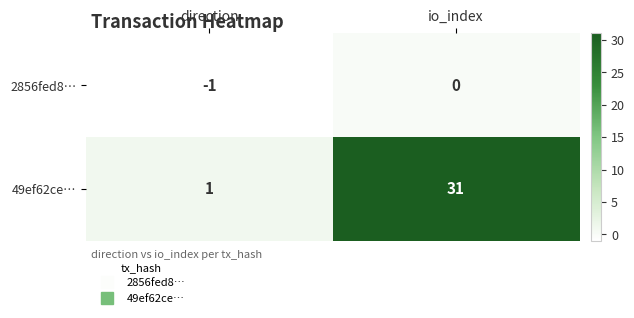

Reading left to right, what are all the values shown in this chart?

2856fed8…: -1	0
49ef62ce…: 1	31